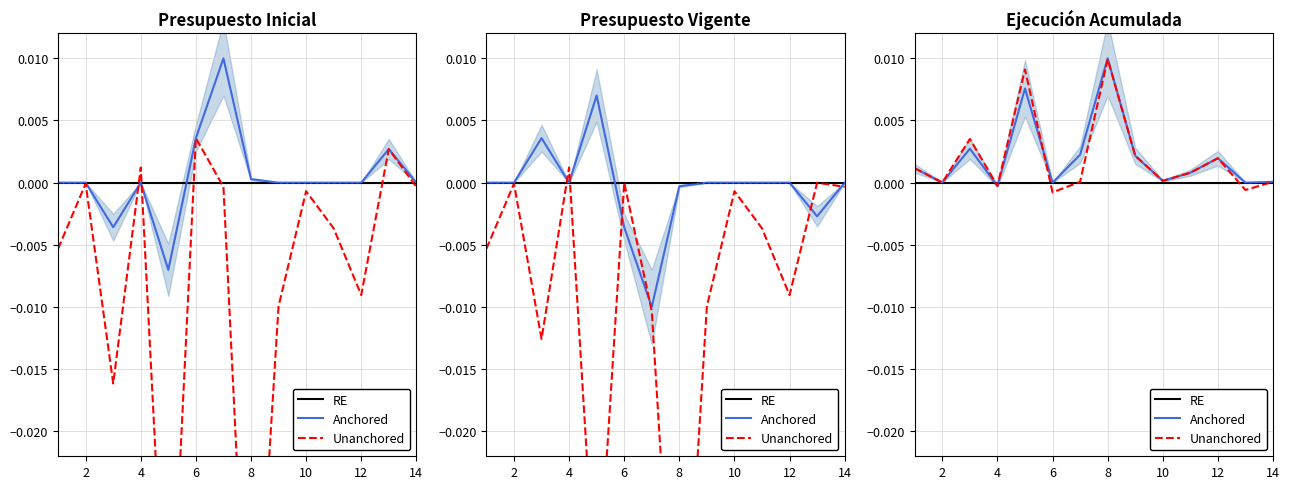

The Unanchored series shows 0.0 at 10. True or false?

False